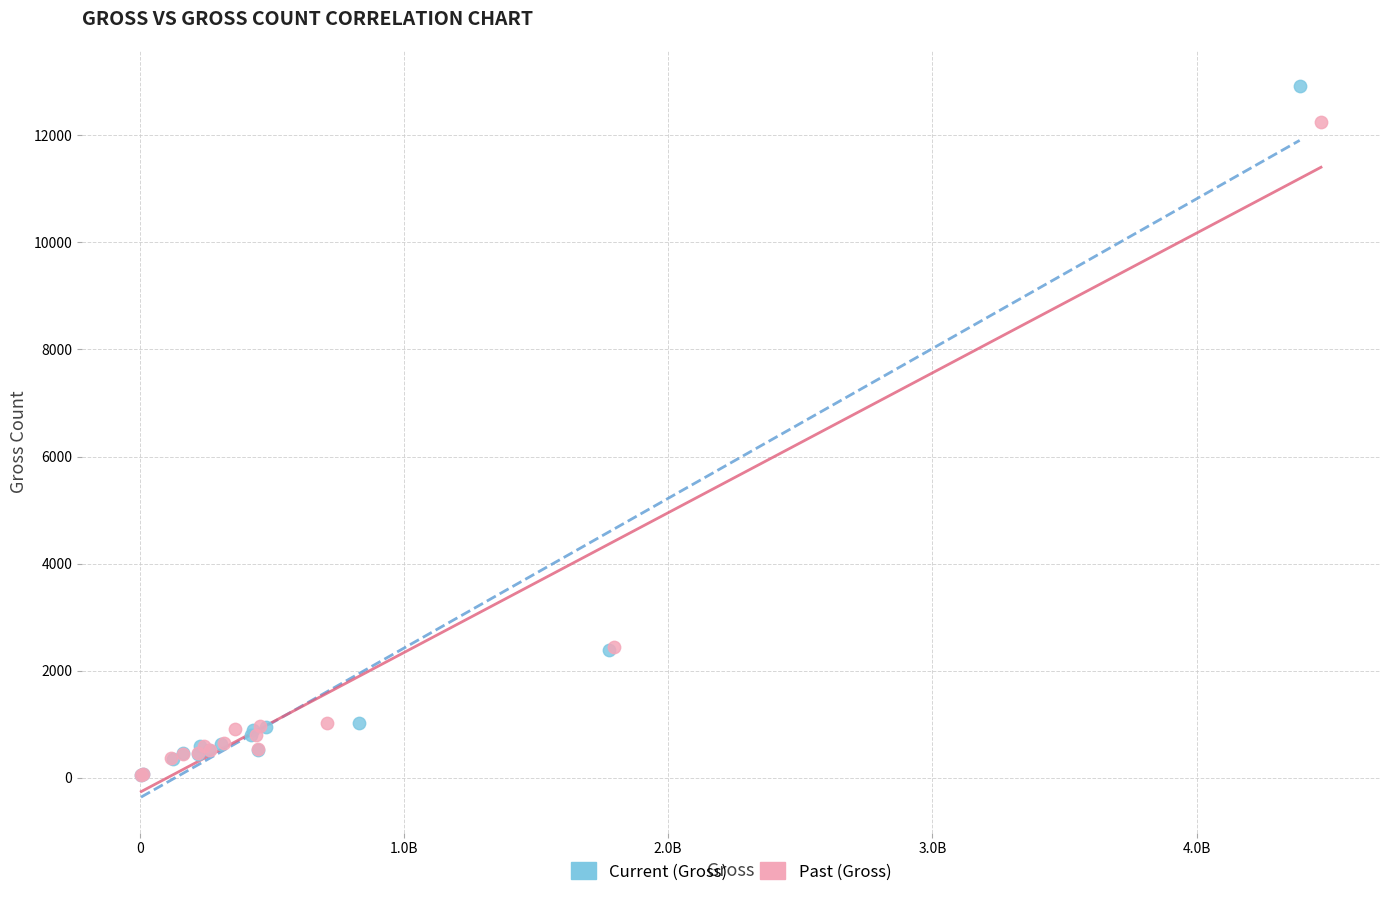

Which series has the largest Y range (max minus min)?

Current (Gross)